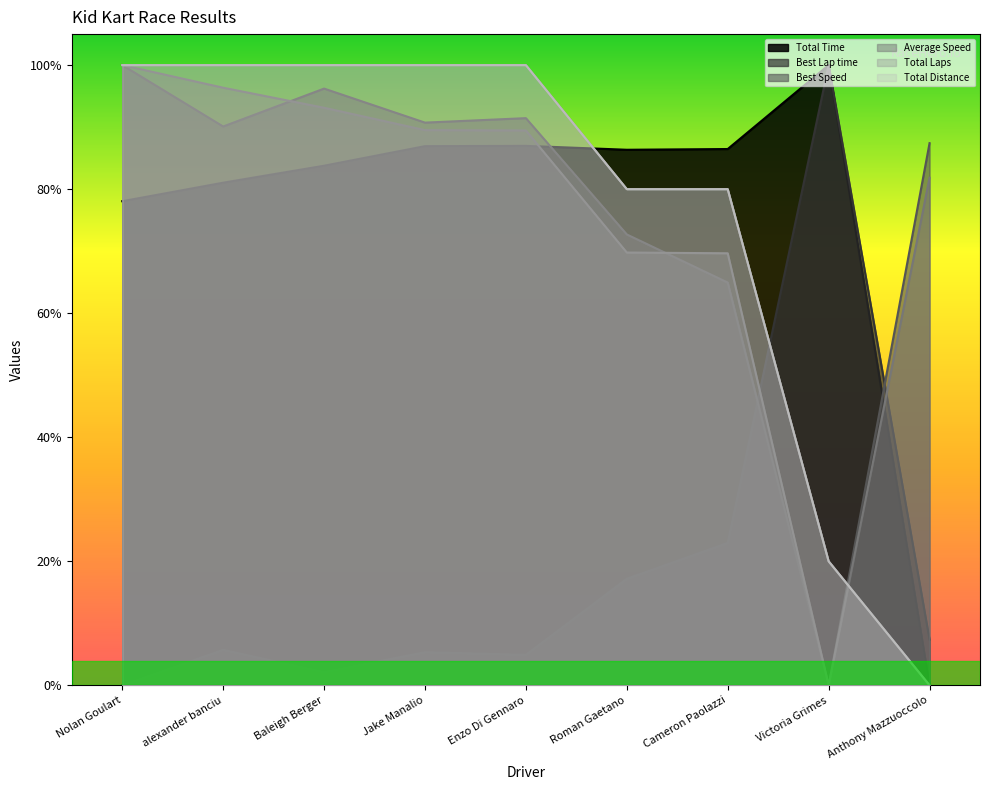

True or false: Average Speed and Total Distance cross at least once.

True